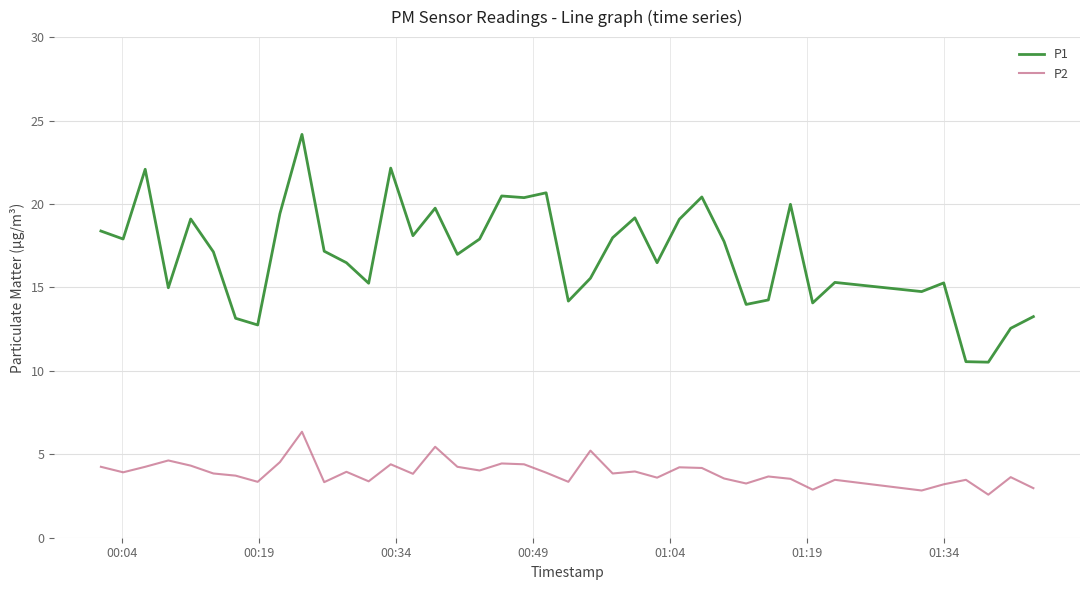

What is the maximum value shown in the chart?

24.2